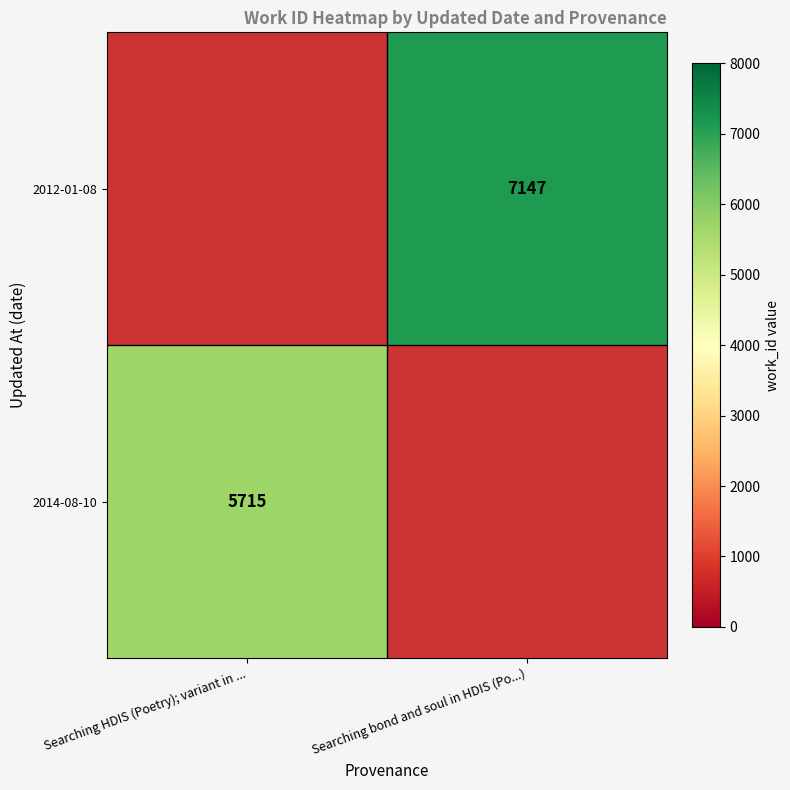

Is the value of 2014-08-10 at Searching HDIS (Poetry); variant in ... greater than the value of 2012-01-08 at Searching bond and soul in HDIS (Po...)?

No